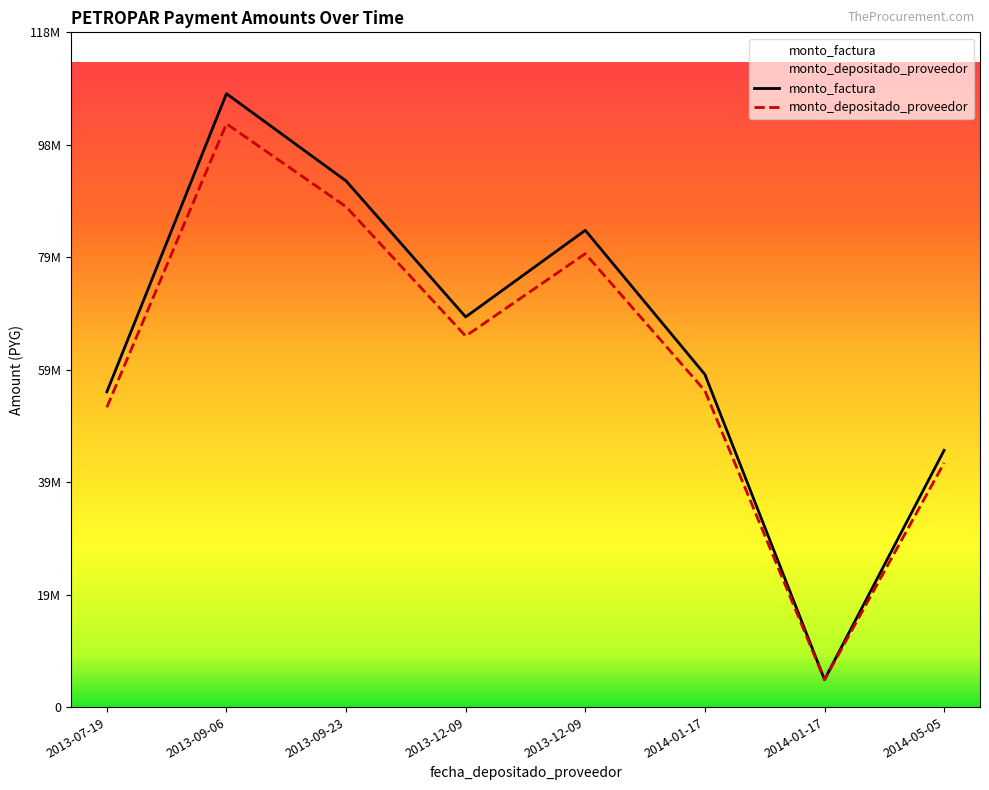

Which series has the largest range (max minus min)?

monto_factura